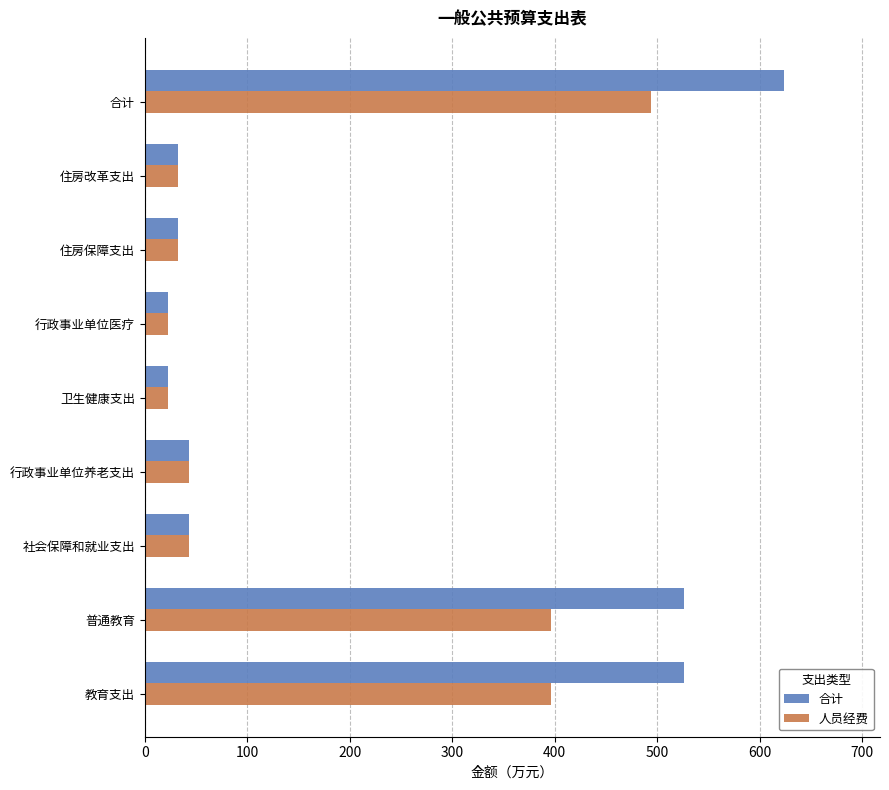

At how many categories does at least one series exceed 83?

3